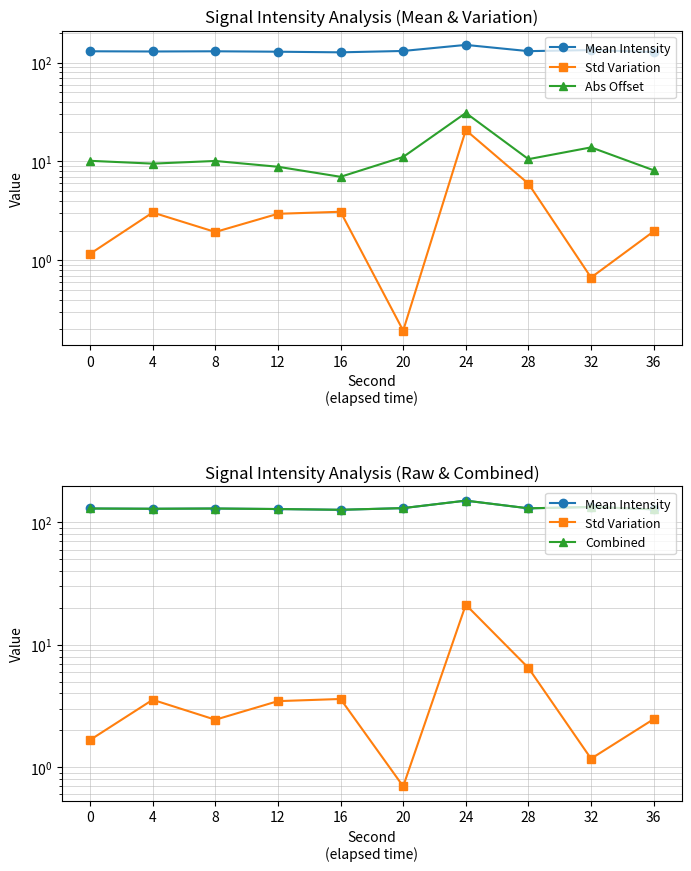

The Combined series shows 128.8 at 12. True or false?

True